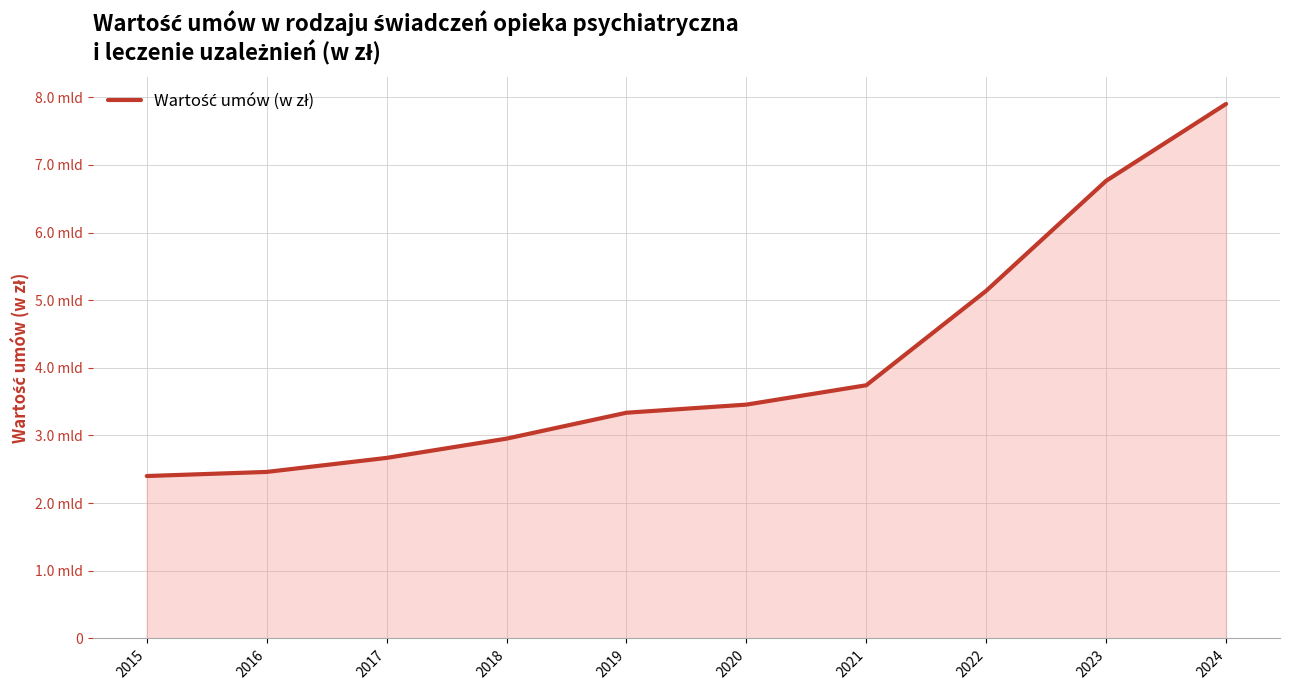

Does the chart have visible grid lines?

Yes